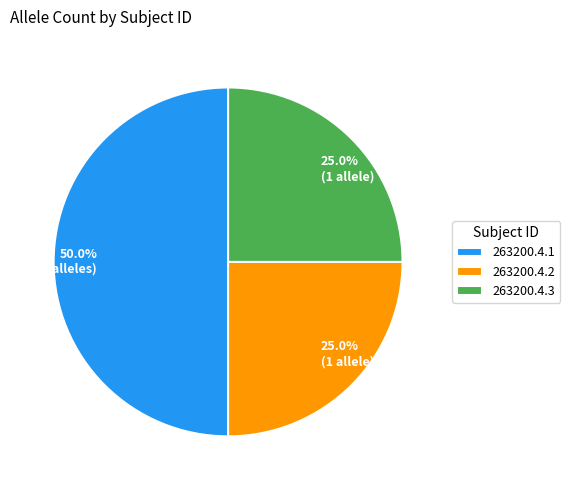

Is it true that 263200.4.1 is 38% of the pie?

False